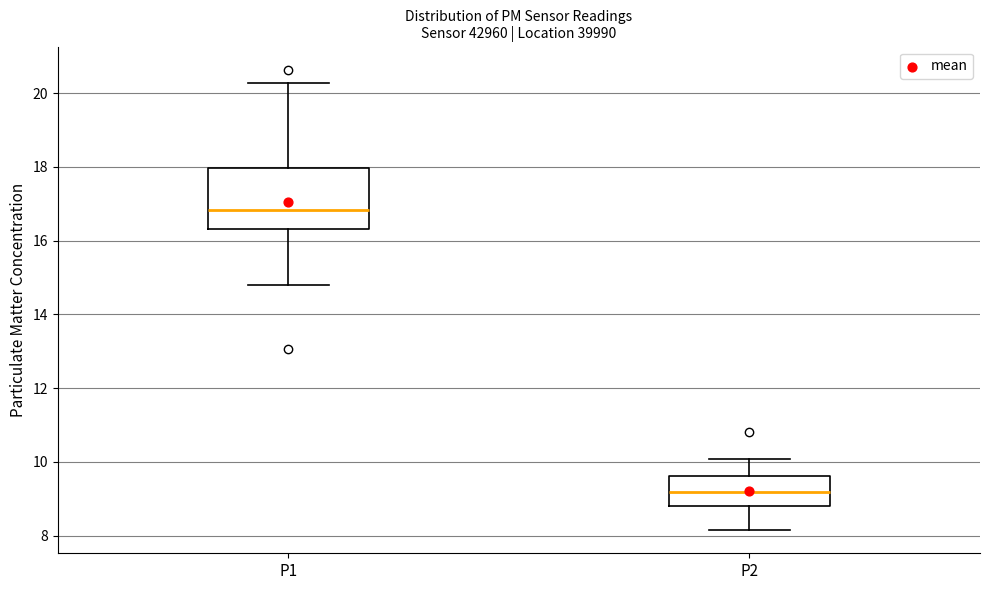

Which box has the highest median line?

P1